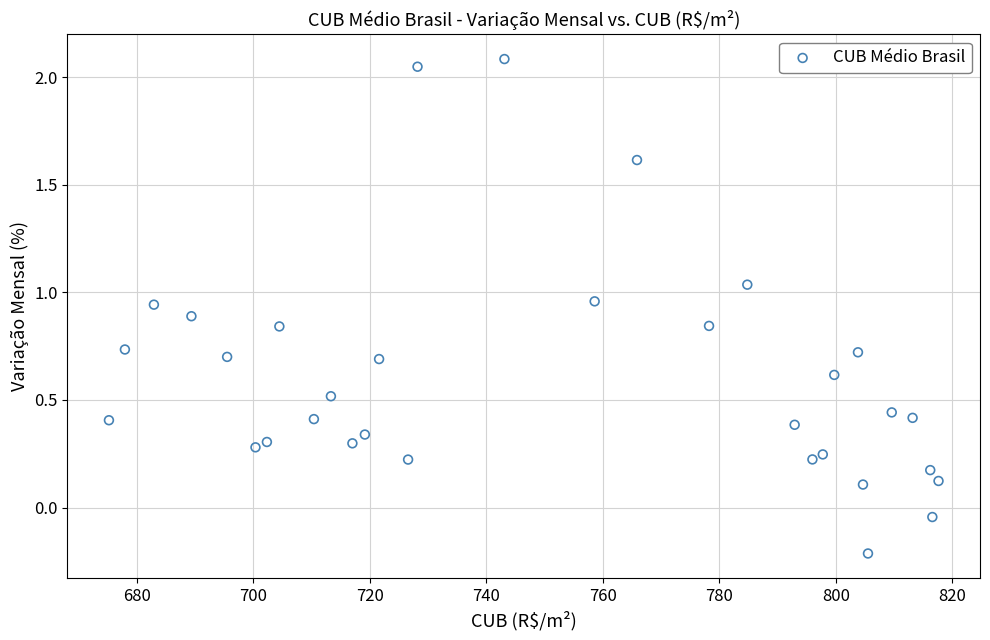

What is the range of Y values (max minus min)?

2.3